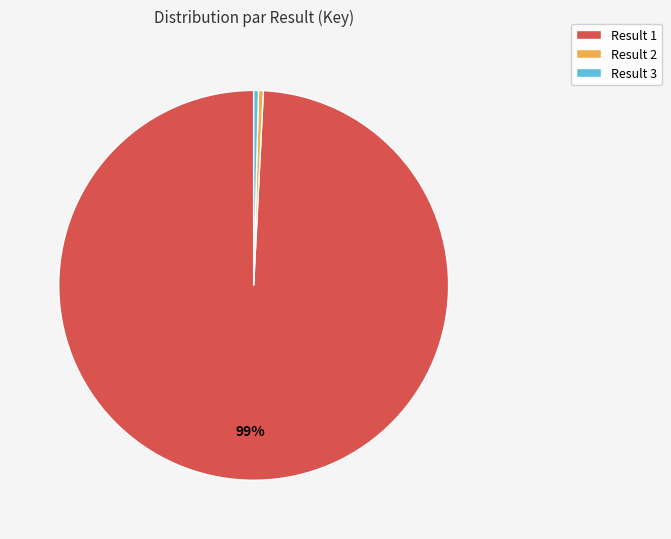

Which category has the biggest portion of the pie?

Result 1